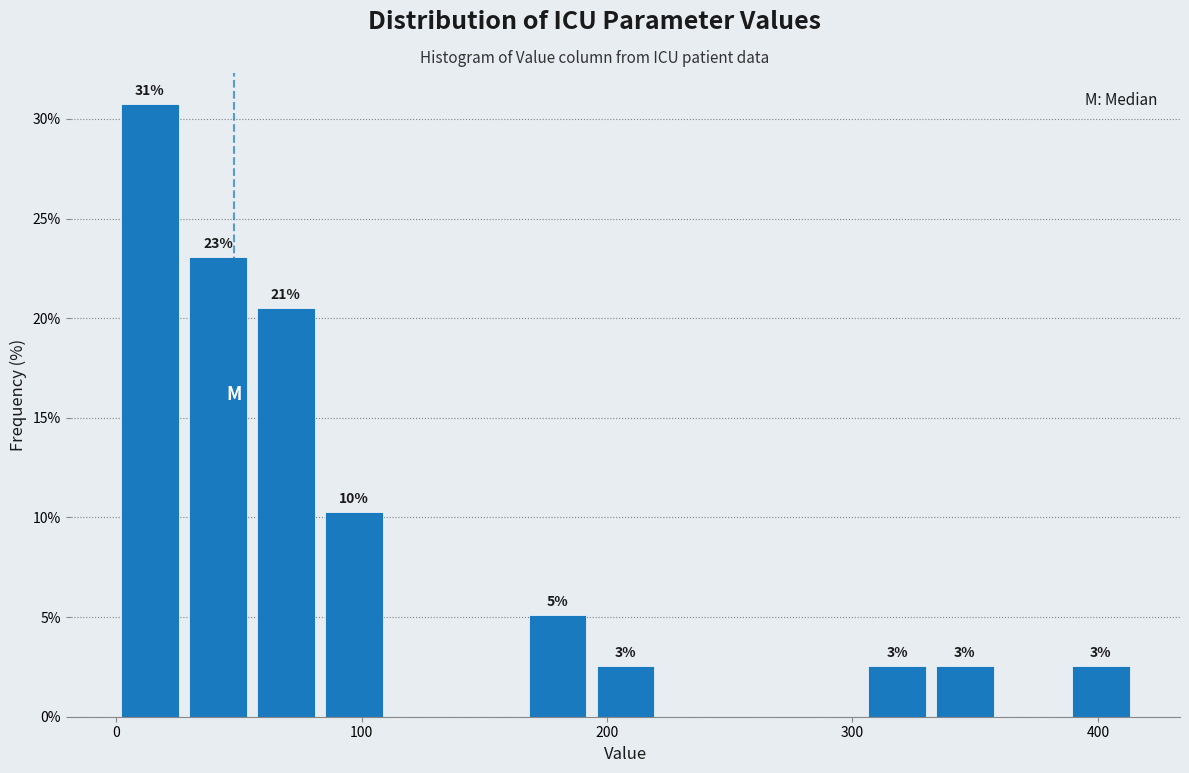

Read against the x-axis, roughly where is the centre of the tallest bar?

10